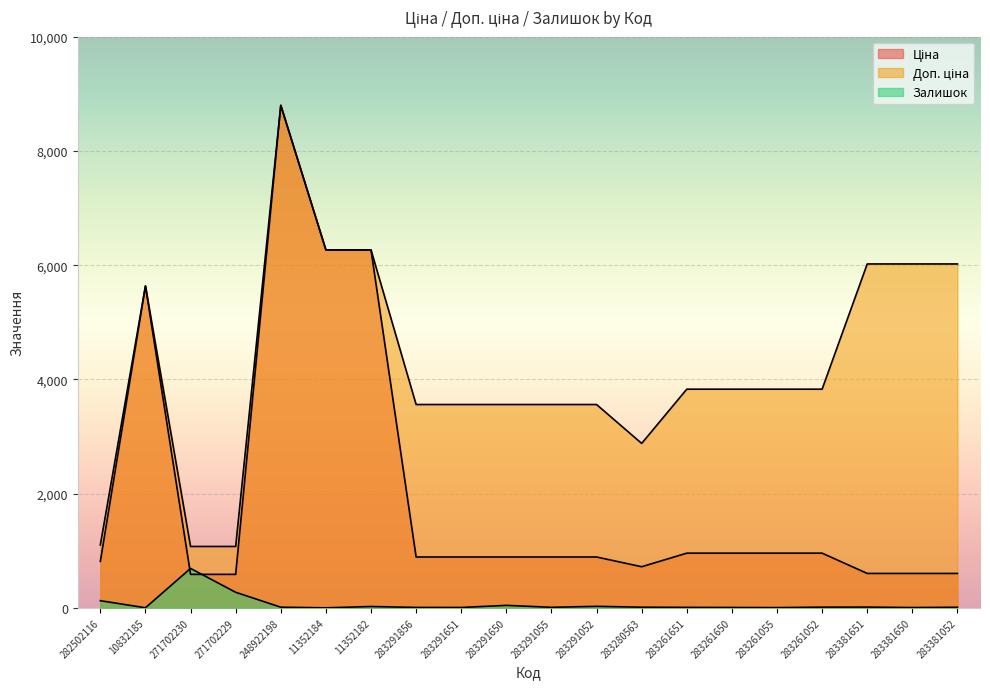

What is the label of the 5th point from the left?

248922198